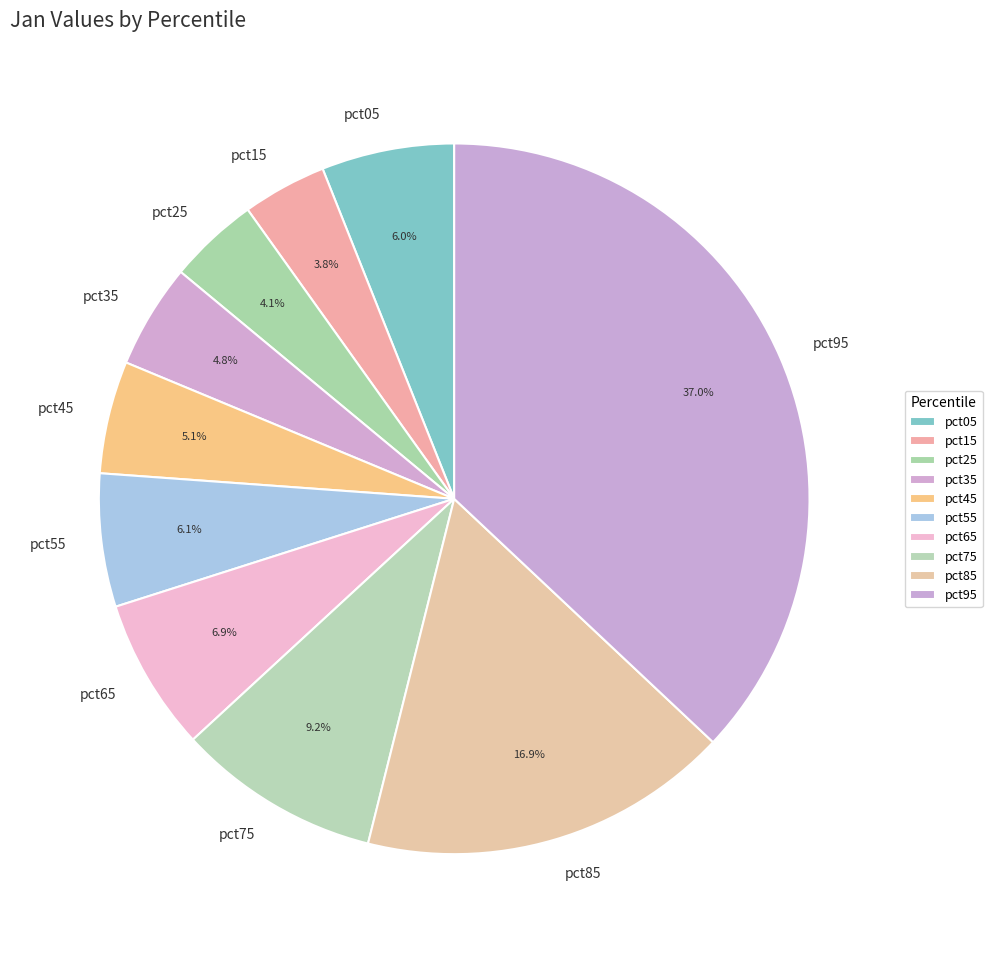

What percentage is the pct35 slice, to the nearest percent?

5%